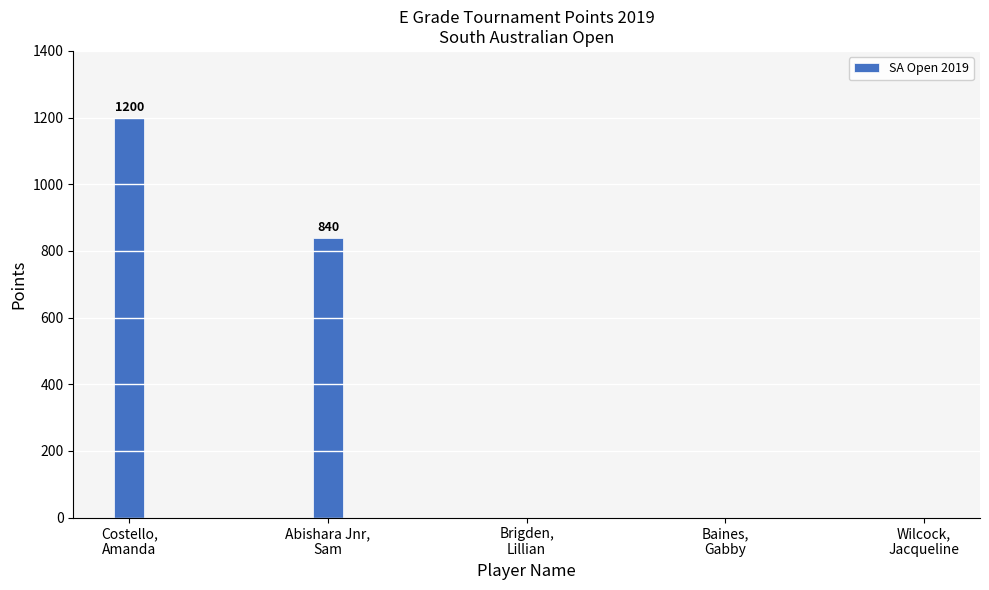

What is the maximum value shown in the chart?

1200